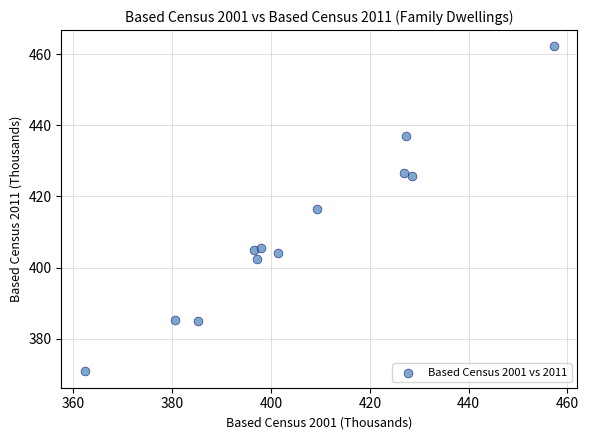

What is the average X value?

405.9